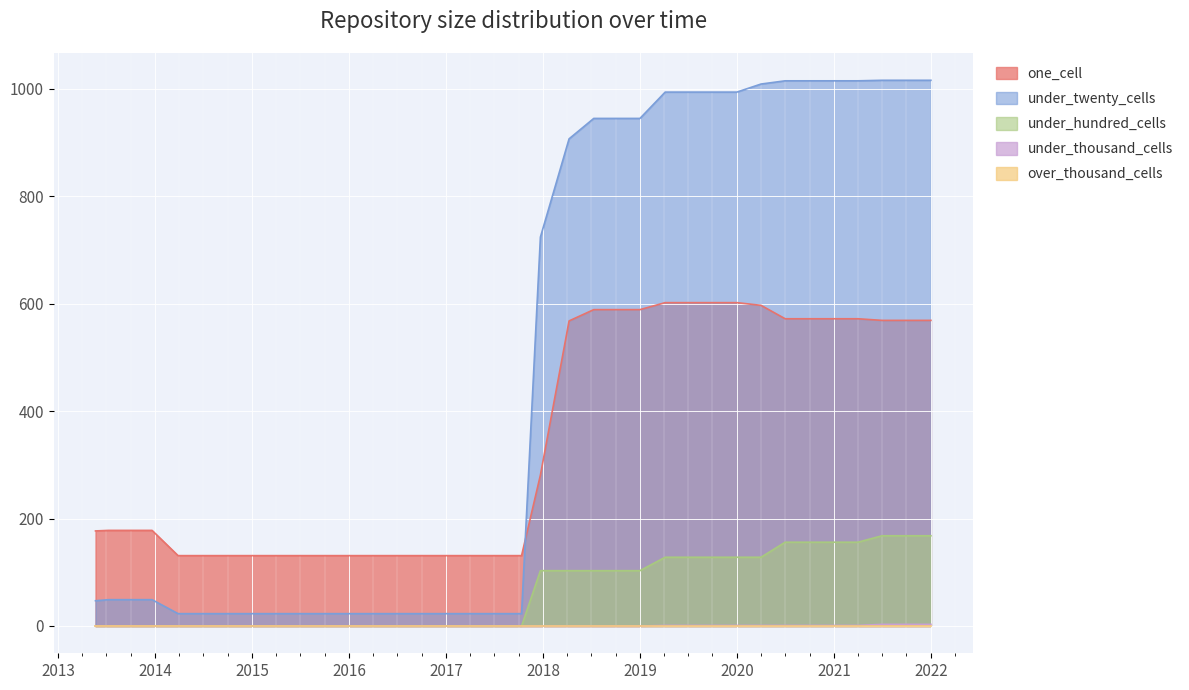

What is the sum of all under_hundred_cells values?

2283